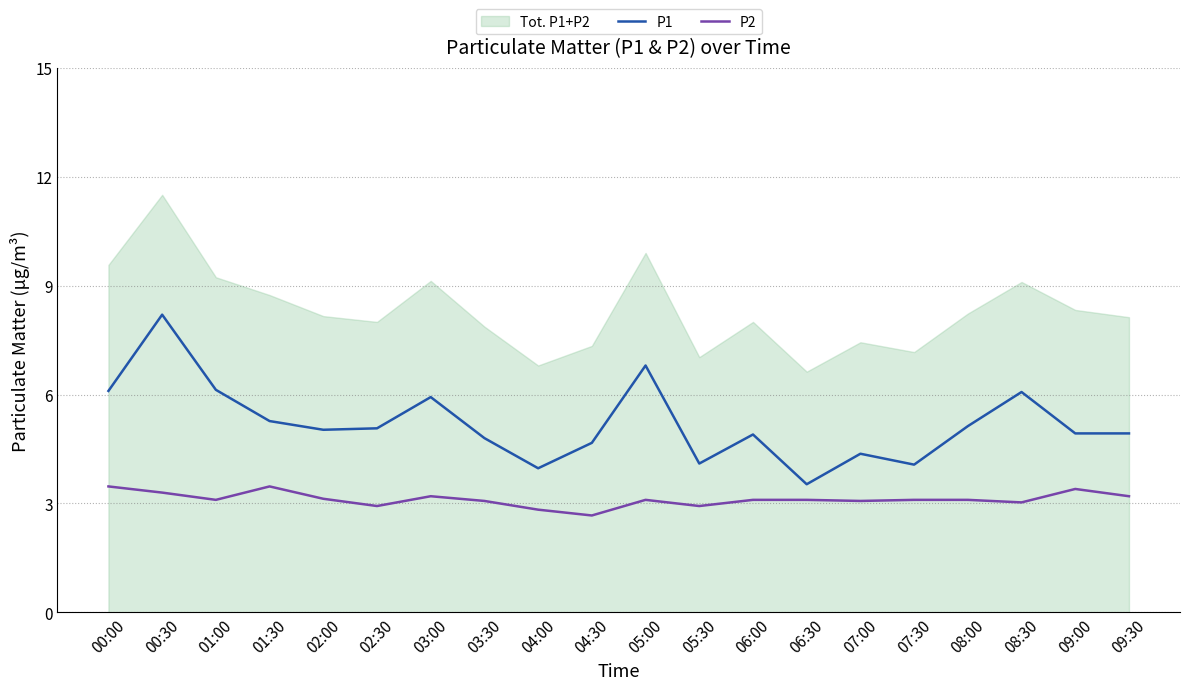

What is the sum of all P1 values?

104.0